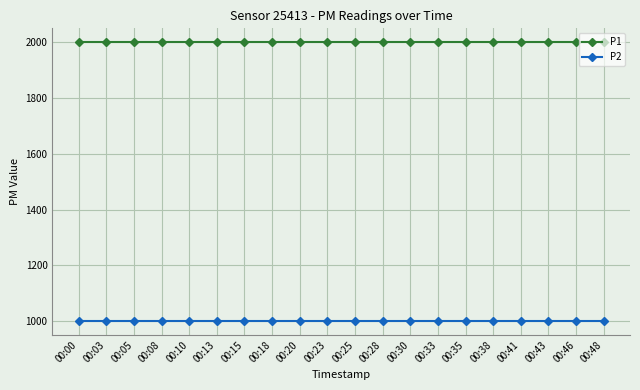

The P1 series shows 1999.9 at 00:30. True or false?

True